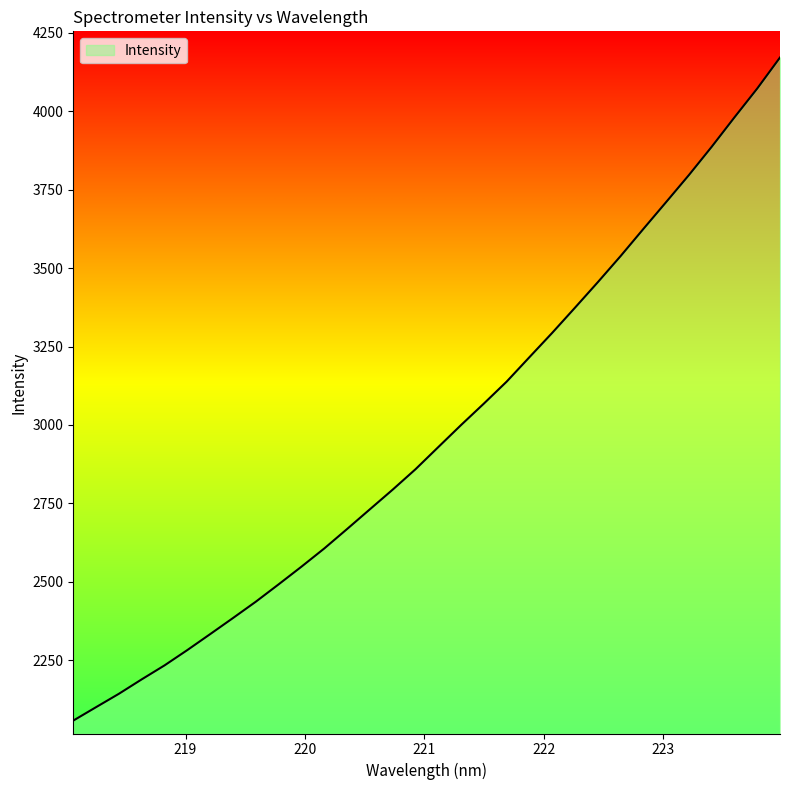

True or false: the data has more than 2 interior local peaks.

False